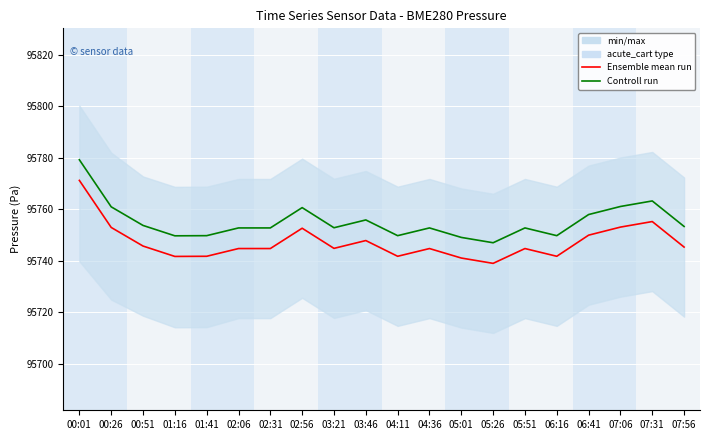

What is the average value of the Ensemble mean run series?

95747.3